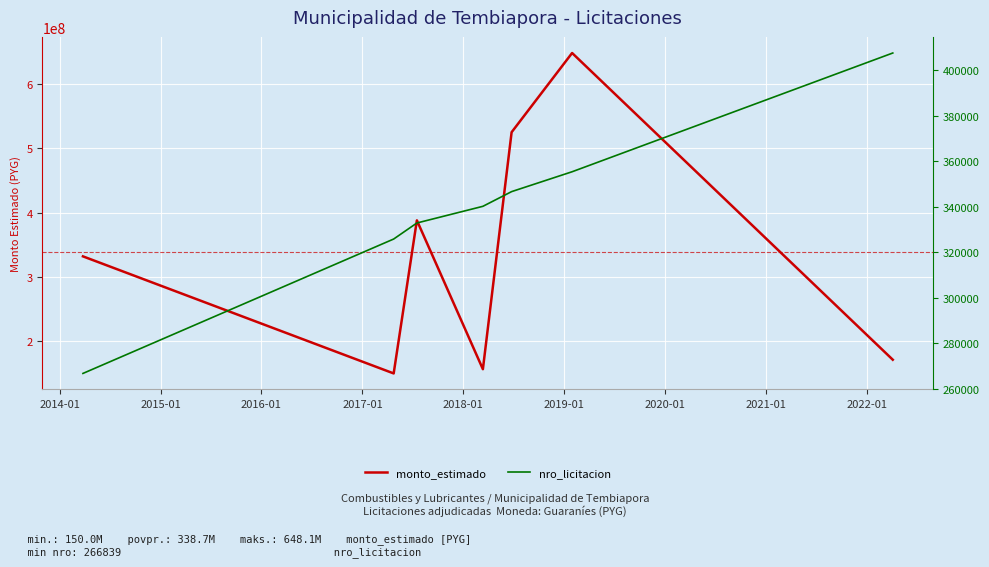

Rank the series by their maximum value, from lowest to highest.

nro_licitacion, monto_estimado